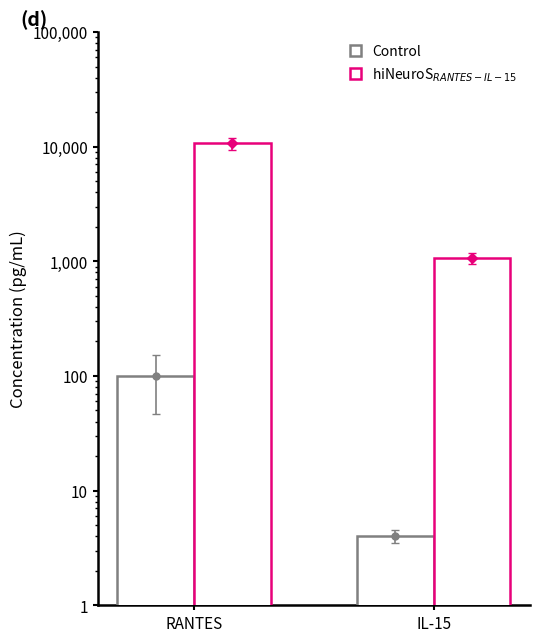

What is the sum of the Control values at IL-15 and RANTES?

103.4